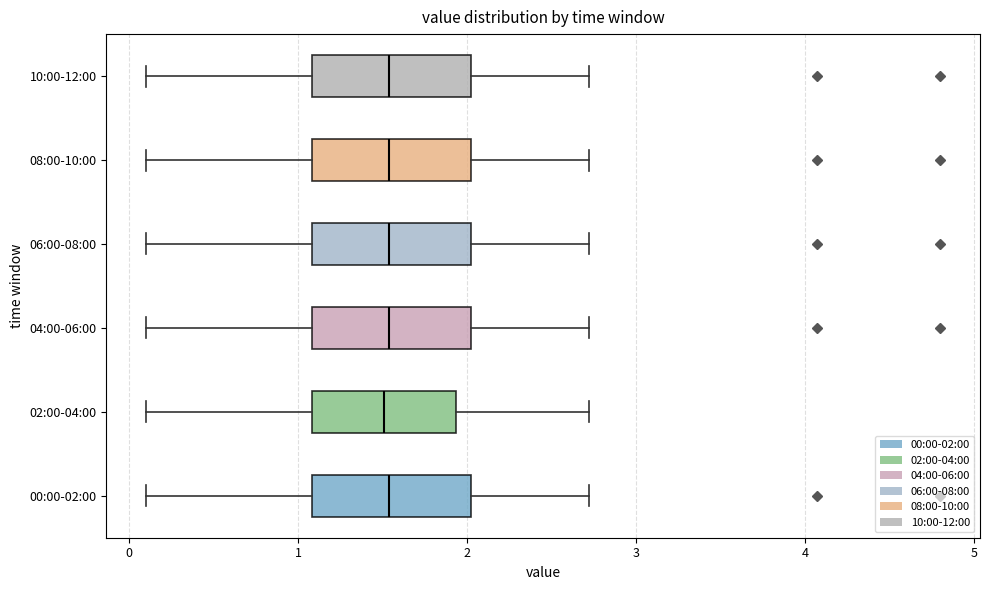

Reading bottom to top, read every box against the x-axis: the position of its median line, the range the box covers, and the ends of its whiskers. The values are not printed on the chart, so give them approximately, as read against the axis.

00:00-02:00: median 1.5, box 1.1 to 2.0, whiskers 0.1 to 2.7
02:00-04:00: median 1.5, box 1.1 to 1.9, whiskers 0.1 to 2.7
04:00-06:00: median 1.5, box 1.1 to 2.0, whiskers 0.1 to 2.7
06:00-08:00: median 1.5, box 1.1 to 2.0, whiskers 0.1 to 2.7
08:00-10:00: median 1.5, box 1.1 to 2.0, whiskers 0.1 to 2.7
10:00-12:00: median 1.5, box 1.1 to 2.0, whiskers 0.1 to 2.7